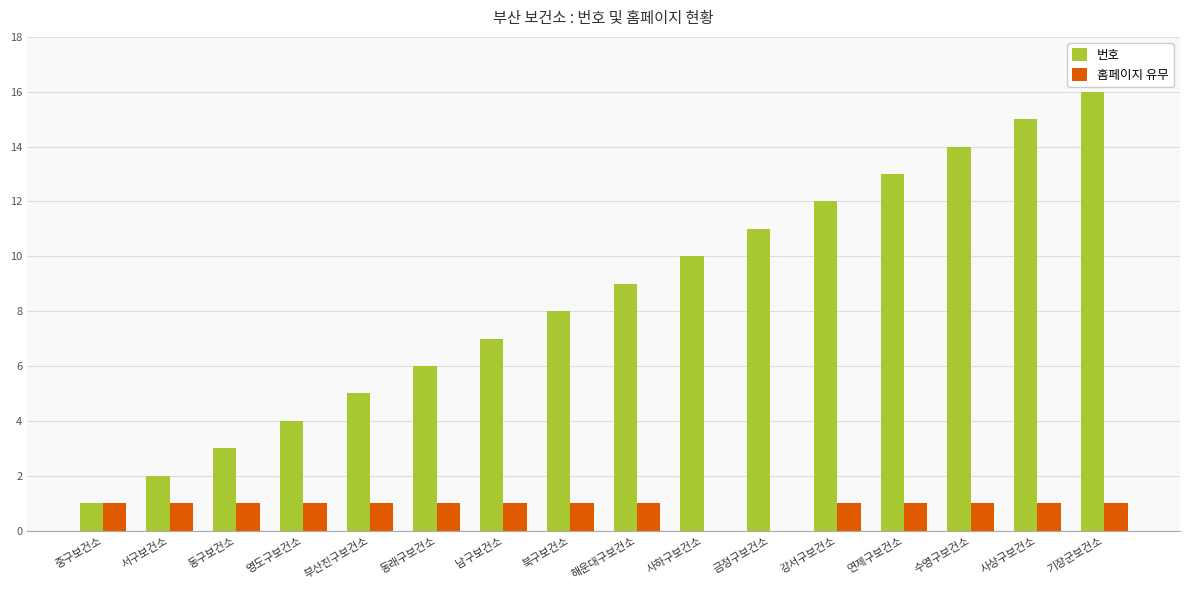

Is it true that 홈페이지 유무 equals 0 at 동구보건소?

False